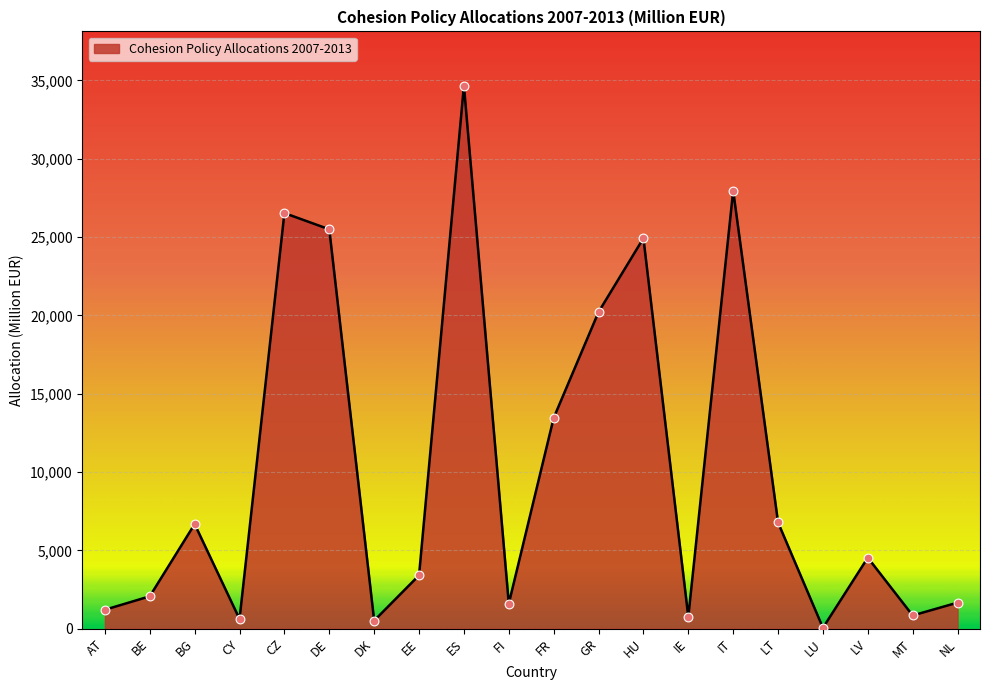

What is the ratio of the value at ES to the value at LV?

7.6